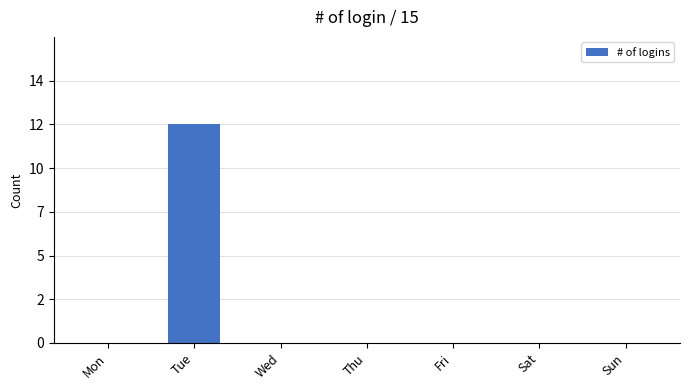

Reading left to right, extract all data points from this chart.

0	12	0	0	0	0	0